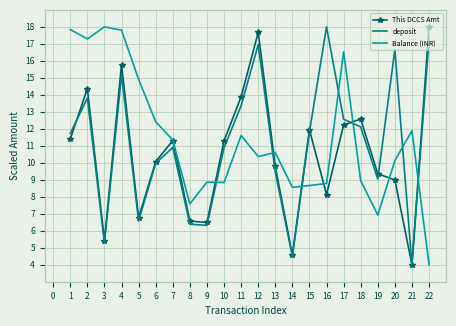

What is the total value across all series at 5?

28.3